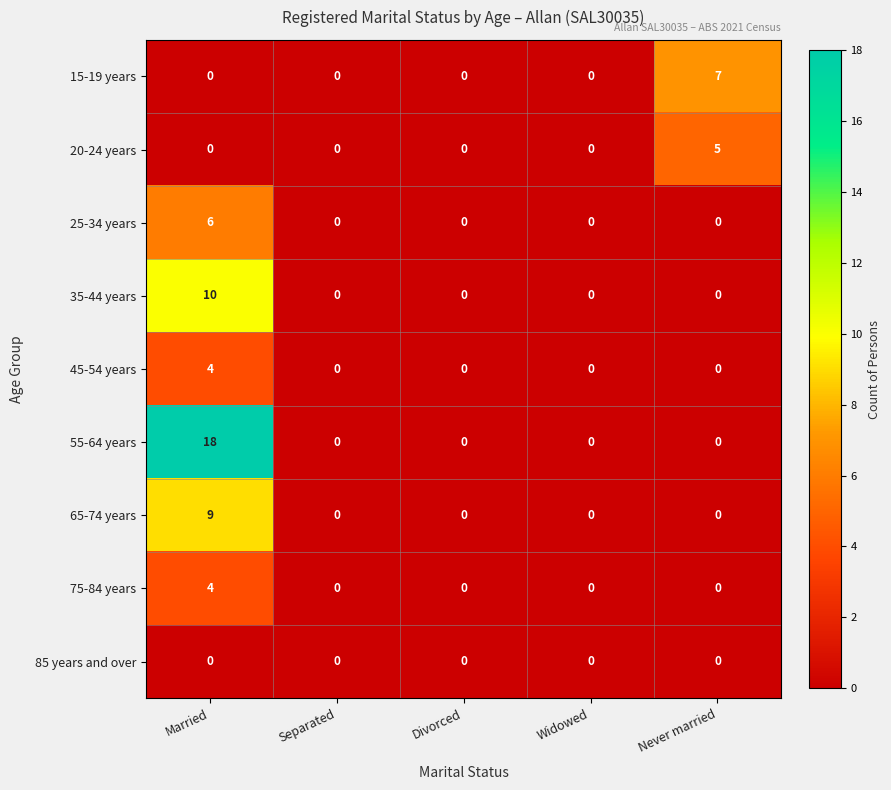

Which series has the largest total across all categories?

55-64 years